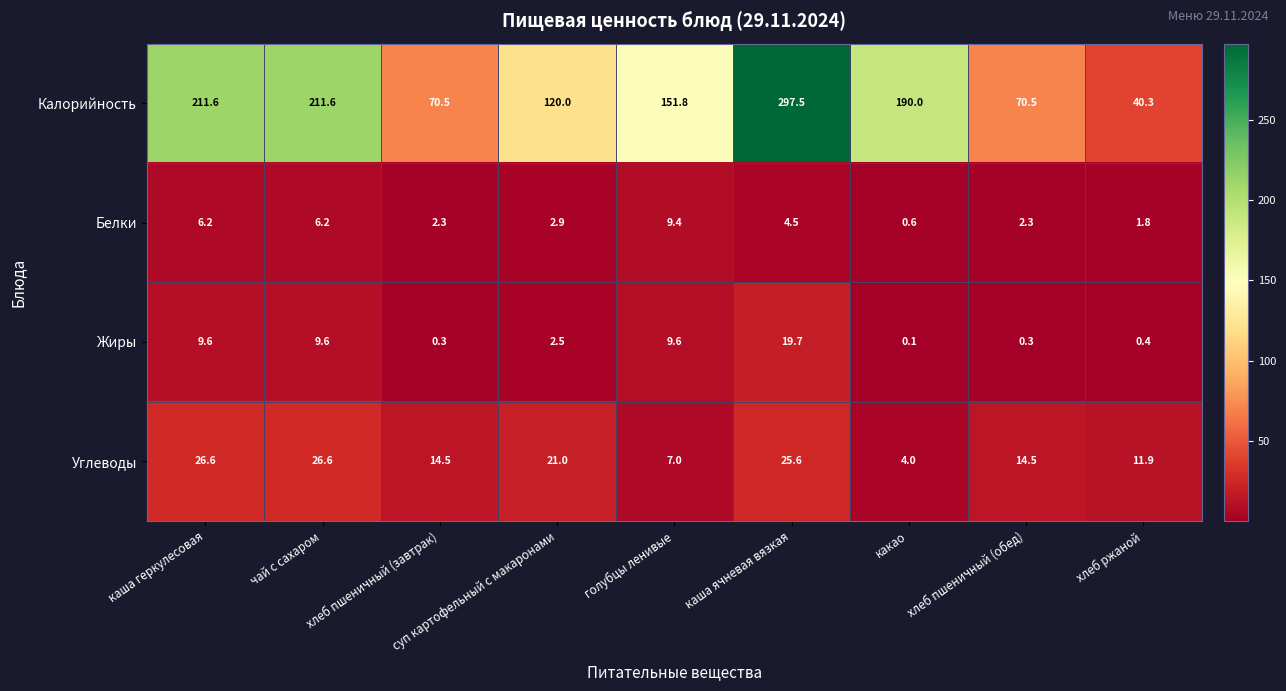

What value does the Жиры series have at каша геркулесовая?

9.6